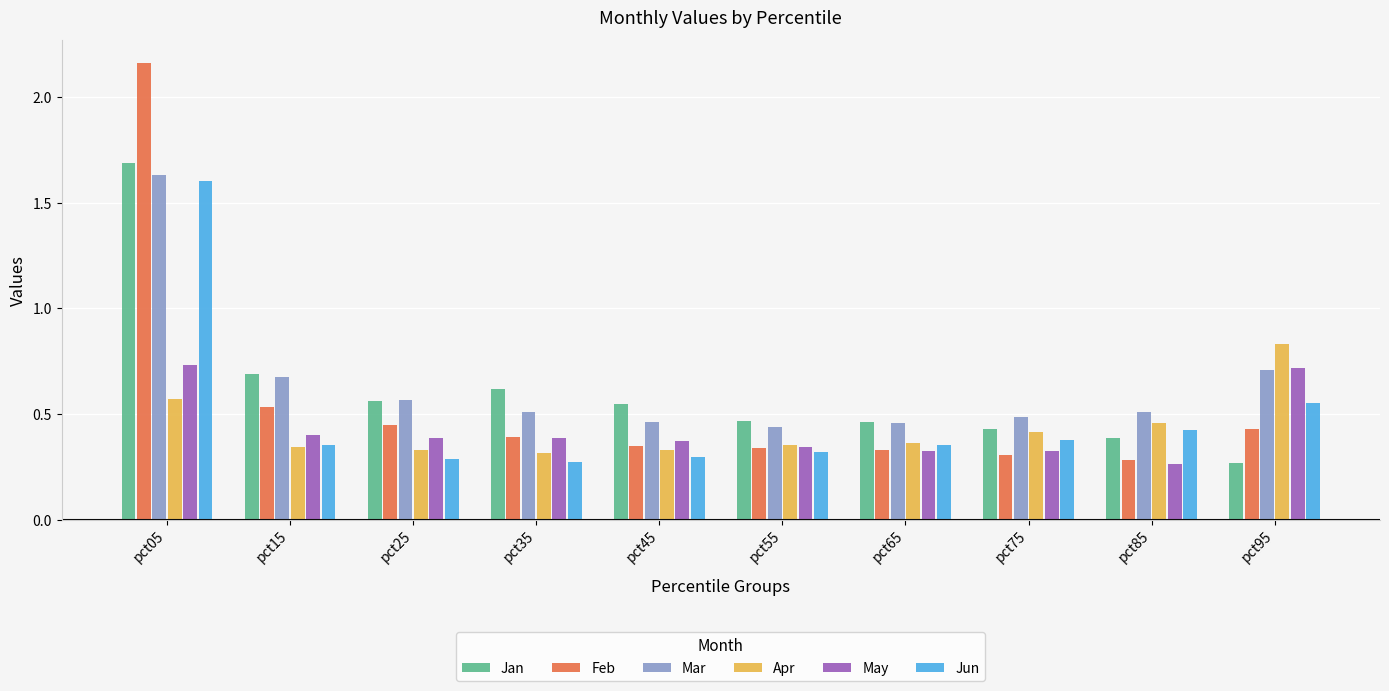

At which label does Jan reach its minimum?

pct95